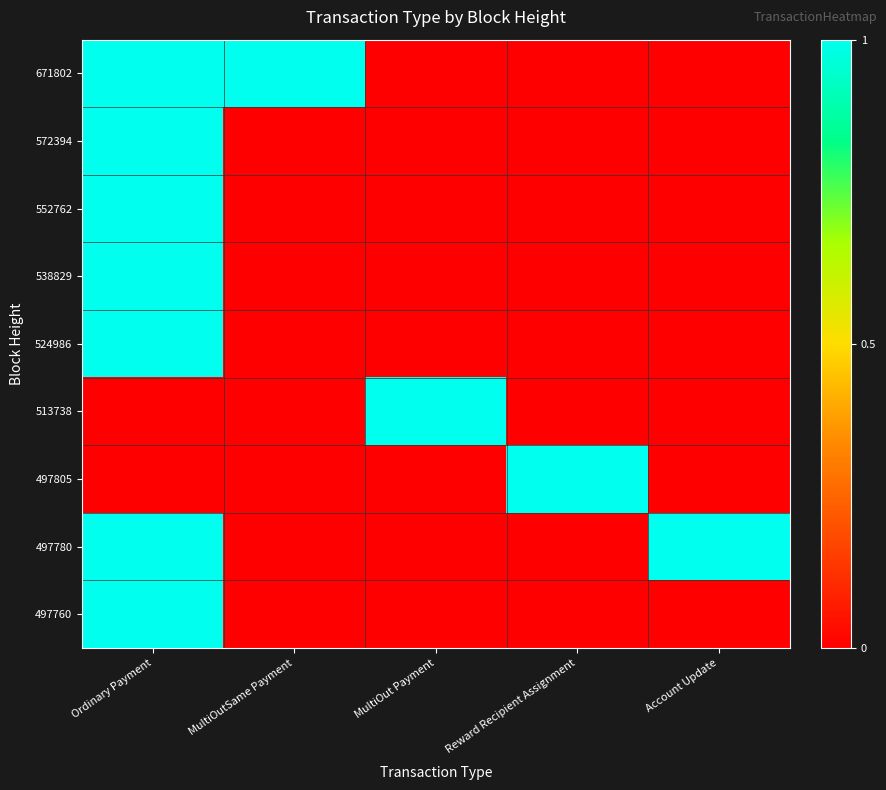

Reading left to right, what are all the values shown in this chart?

671802: Ordinary Payment=1	MultiOutSame Payment=1	MultiOut Payment=0	Reward Recipient Assignment=0	Account Update=0
572394: Ordinary Payment=1	MultiOutSame Payment=0	MultiOut Payment=0	Reward Recipient Assignment=0	Account Update=0
552762: Ordinary Payment=1	MultiOutSame Payment=0	MultiOut Payment=0	Reward Recipient Assignment=0	Account Update=0
538829: Ordinary Payment=1	MultiOutSame Payment=0	MultiOut Payment=0	Reward Recipient Assignment=0	Account Update=0
524986: Ordinary Payment=1	MultiOutSame Payment=0	MultiOut Payment=0	Reward Recipient Assignment=0	Account Update=0
513738: Ordinary Payment=0	MultiOutSame Payment=0	MultiOut Payment=1	Reward Recipient Assignment=0	Account Update=0
497805: Ordinary Payment=0	MultiOutSame Payment=0	MultiOut Payment=0	Reward Recipient Assignment=1	Account Update=0
497780: Ordinary Payment=1	MultiOutSame Payment=0	MultiOut Payment=0	Reward Recipient Assignment=0	Account Update=1
497760: Ordinary Payment=1	MultiOutSame Payment=0	MultiOut Payment=0	Reward Recipient Assignment=0	Account Update=0